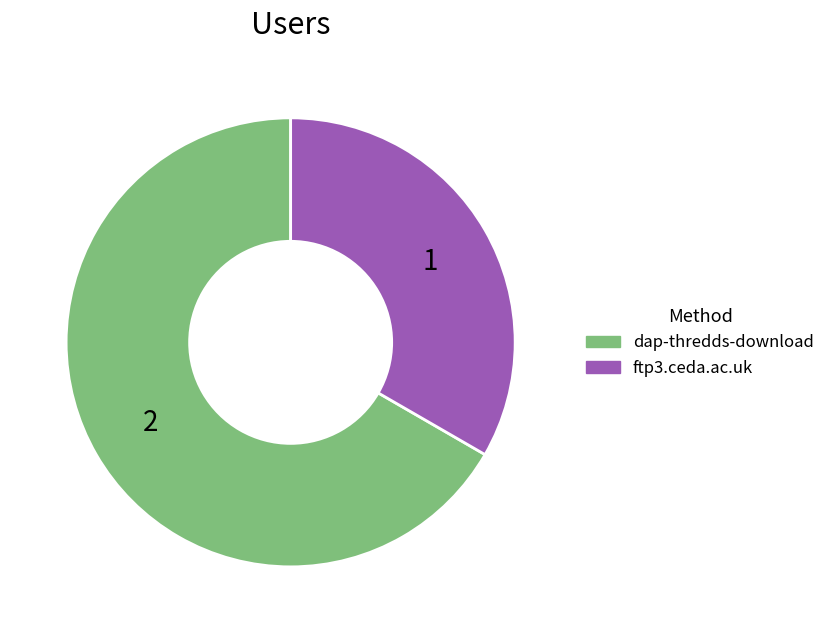

Which category accounts for the majority?

dap-thredds-download